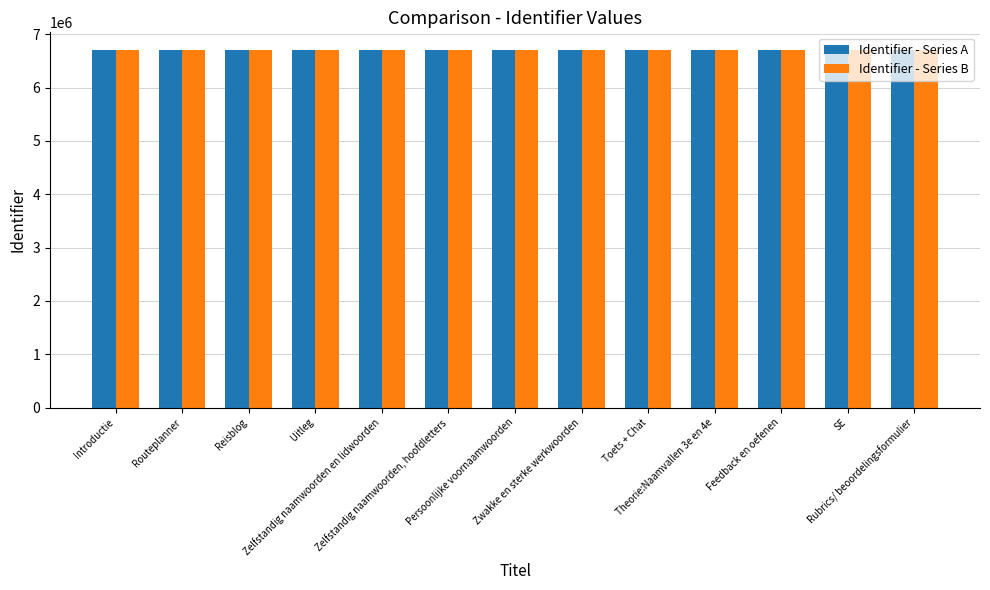

What is the average value of the Identifier - Series A series?

6699955